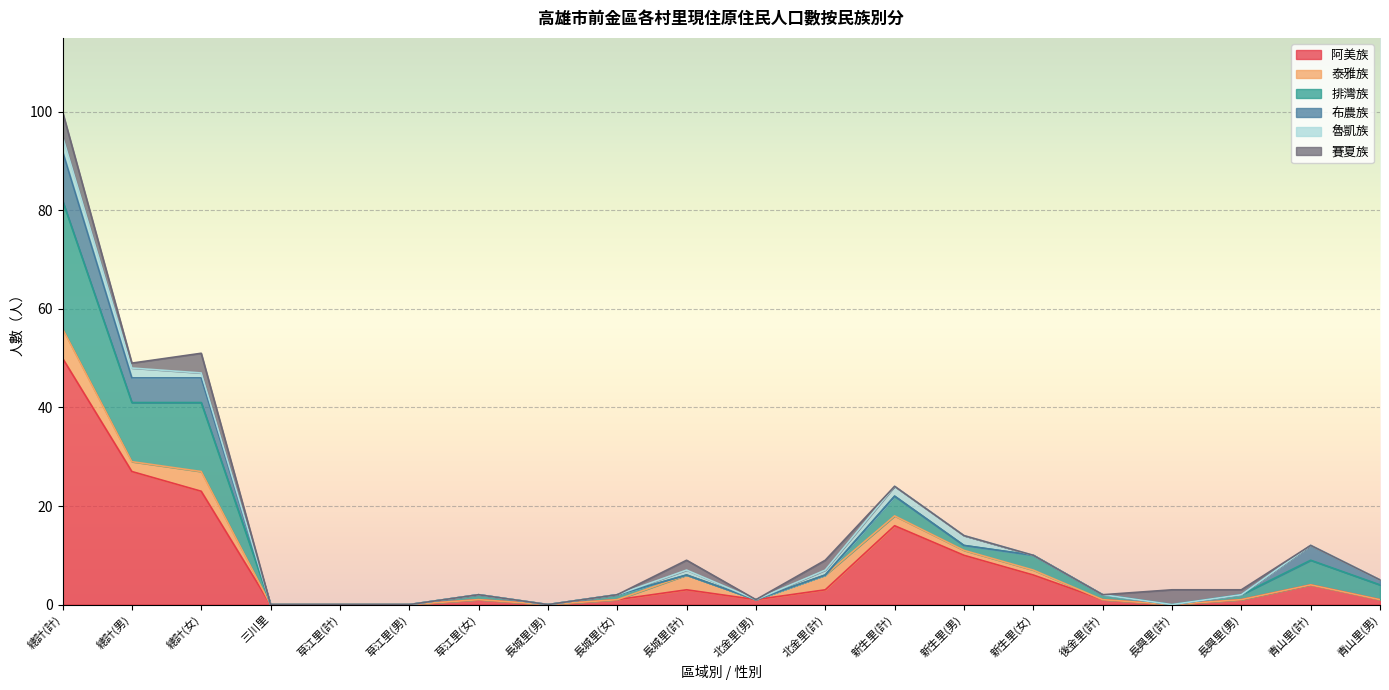

At which label is 魯凱族 closest to 1?

總計(女)